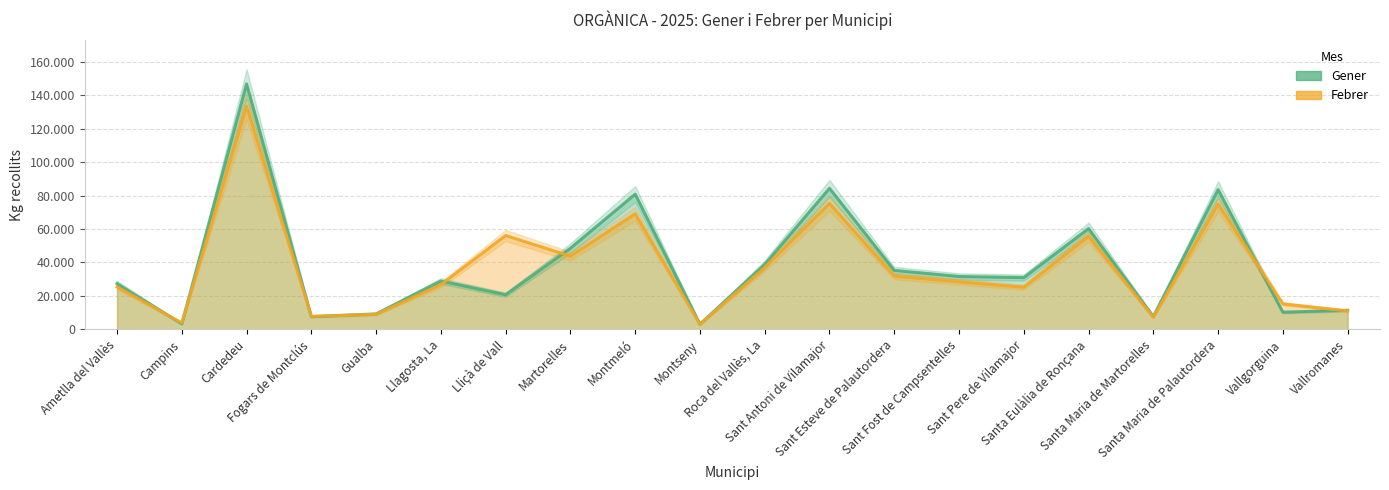

What is the sum of all Gener values?

770459.5